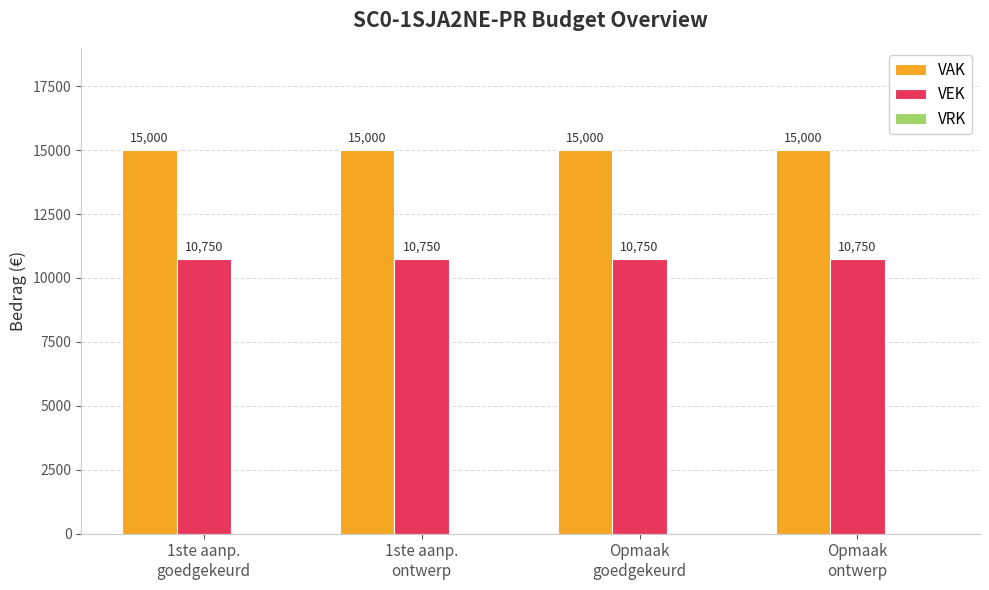

What is the smallest value displayed?

10750